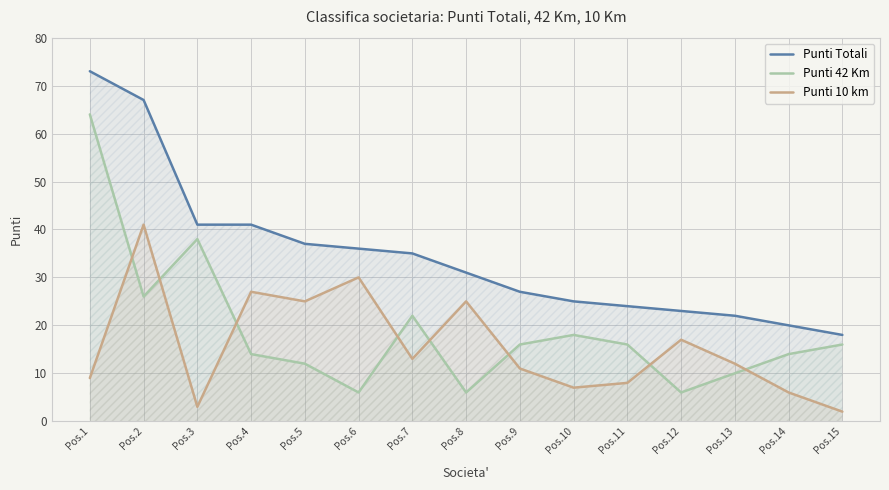

In Punti 10 km, how many points are lower than both neighbors (excluding endpoints)?

4